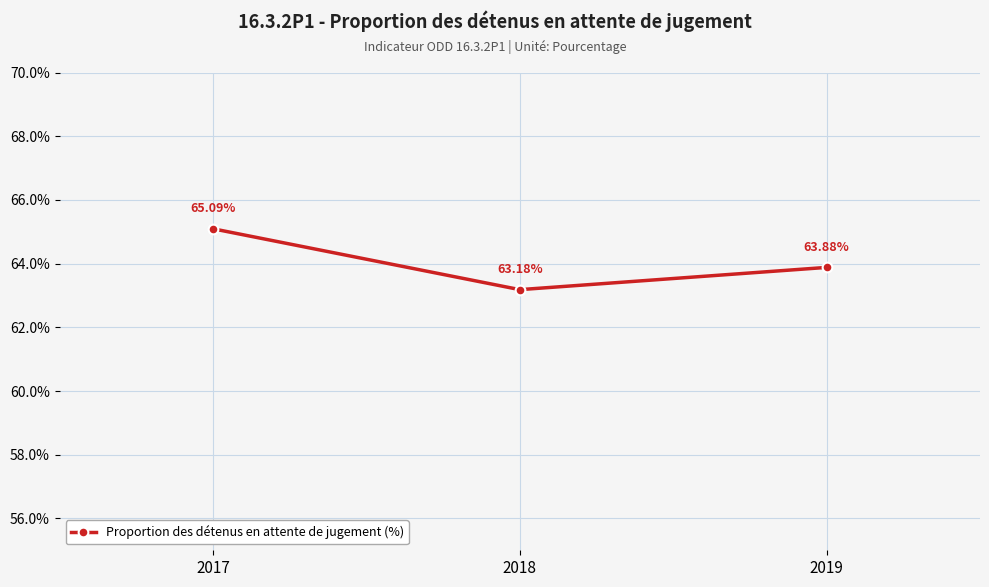

Reading left to right, list all the values displayed in this chart.

65.1	63.2	63.9